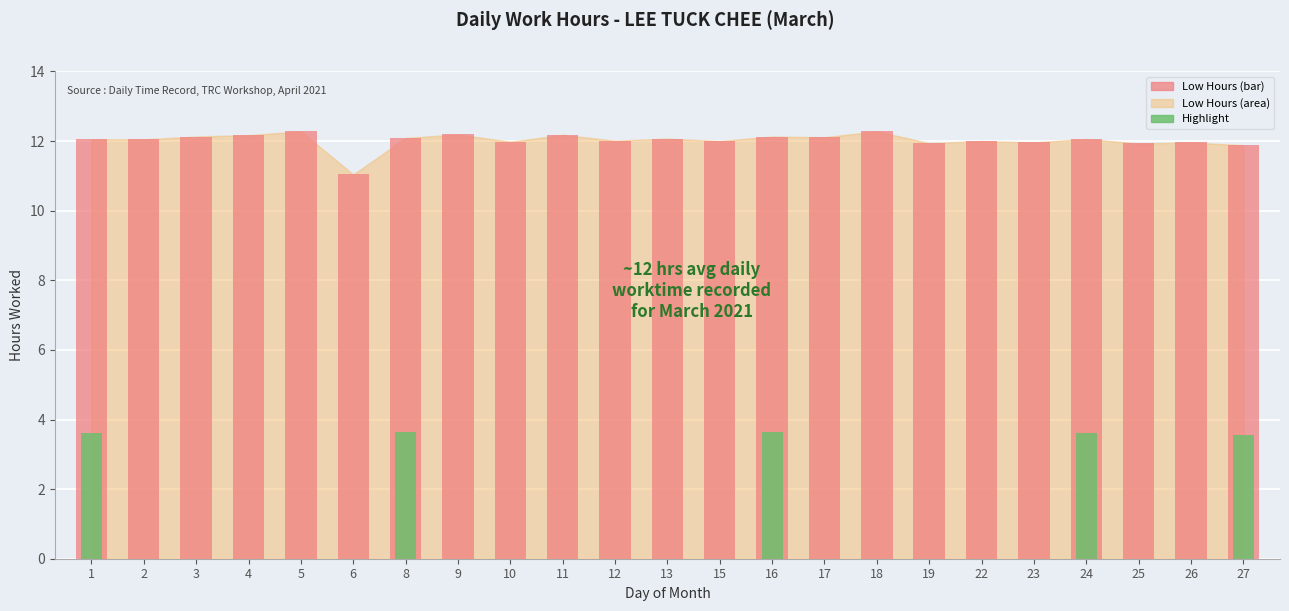

What is the ratio of the value at 2 to the value at 10?

1.0